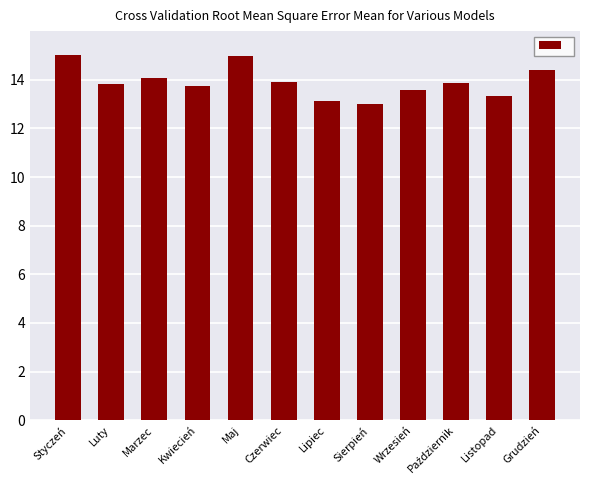

What is the greatest value displayed?

15.0